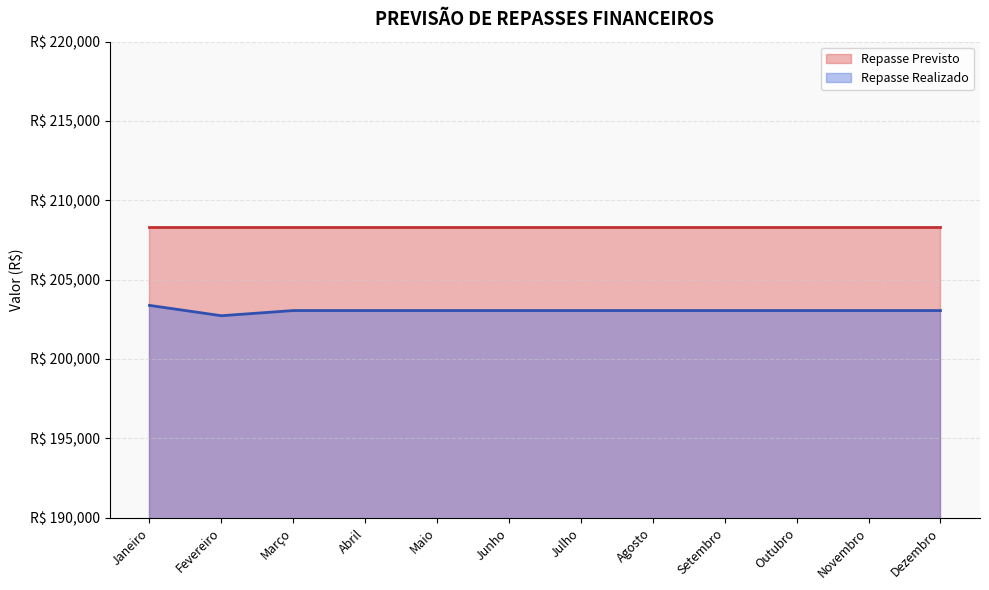

What is the sum of all values?

2436644.3